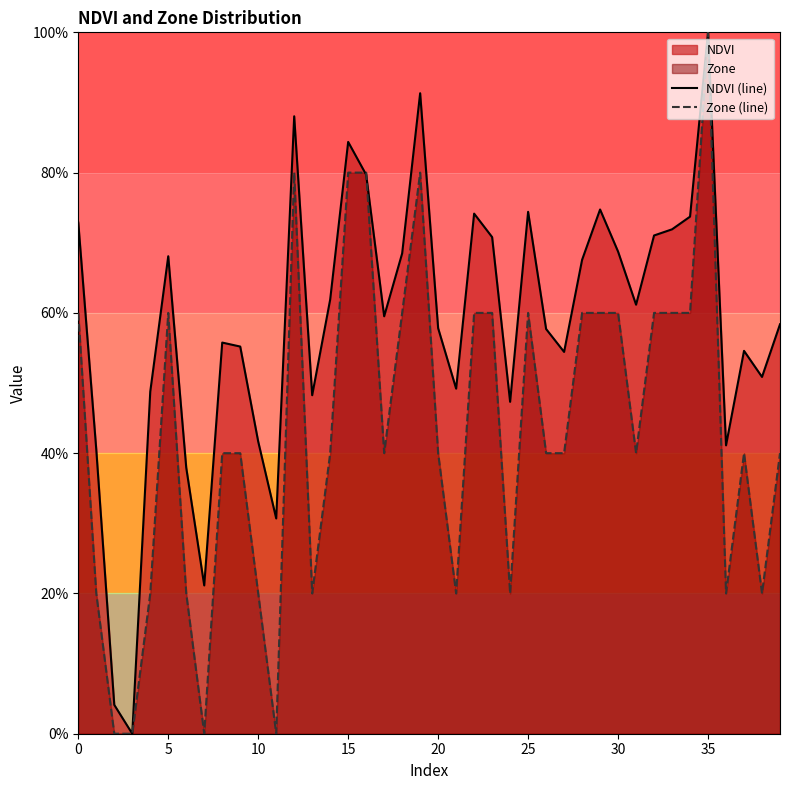

What is the difference between the maximum and minimum values in the NDVI (line) series?

1.0